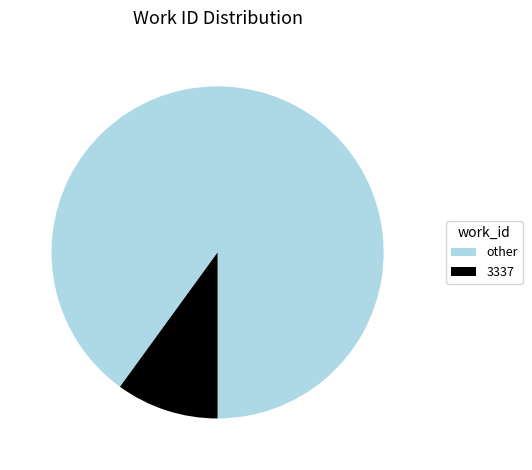

Does any single category account for the majority?

Yes